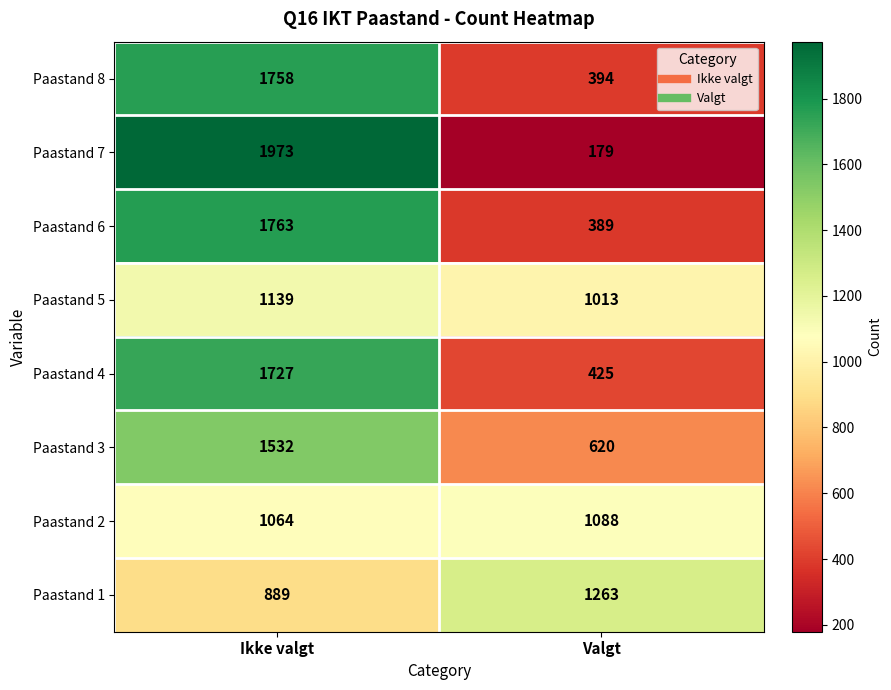

How many data points in Paastand 7 are less than 1973?

1